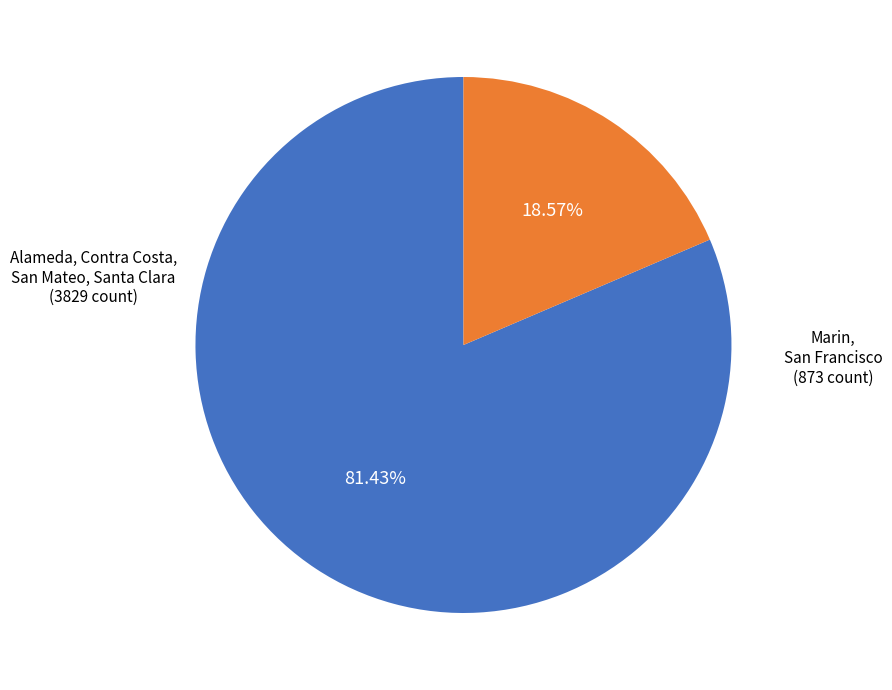

Is there any slice that represents more than half of the pie?

Yes